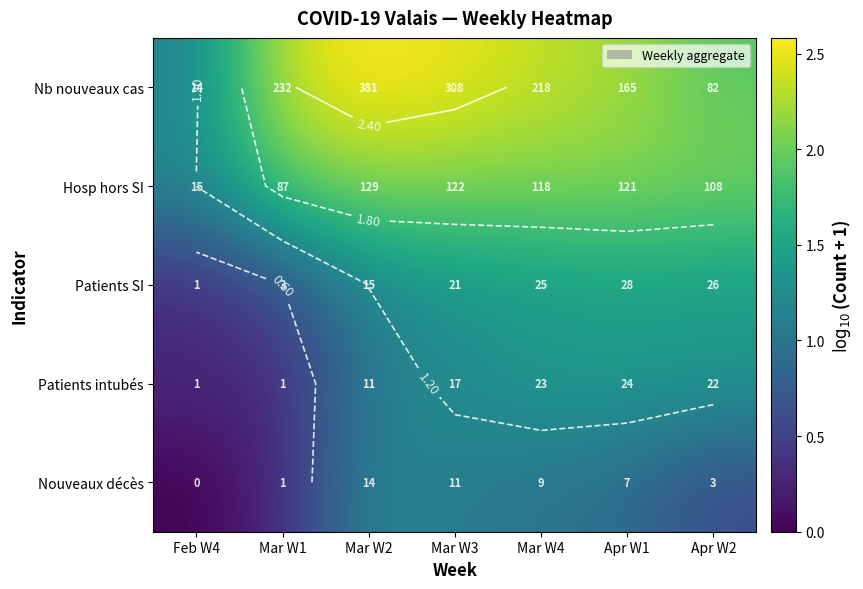

What is the maximum value shown in the chart?

2.6